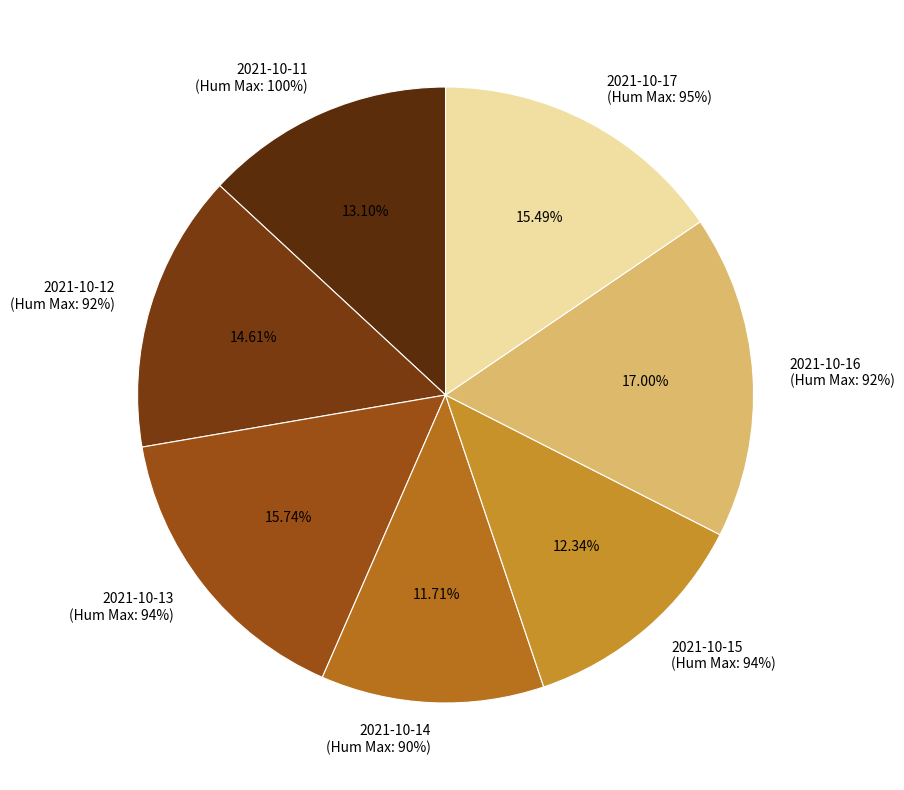

What percentage is the 100 slice, to the nearest percent?

13%